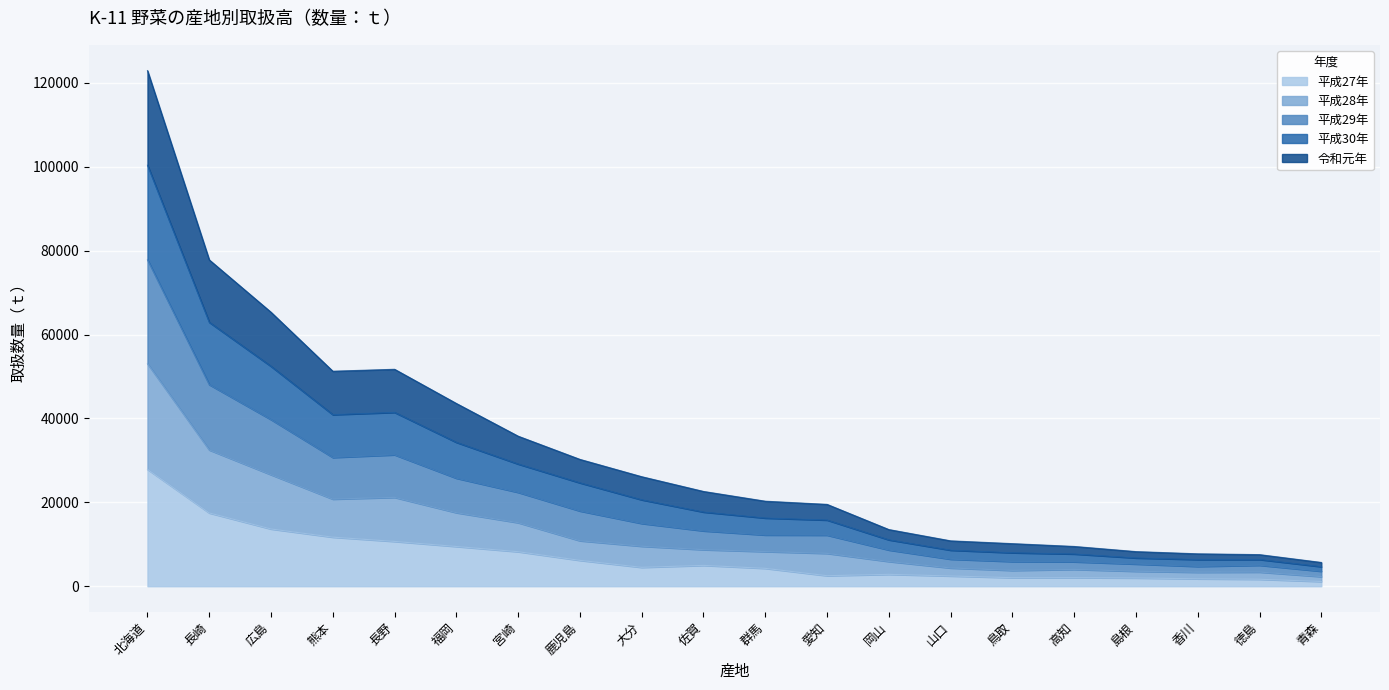

Read the 平成27年 value at 青森, to the nearest 50.

1100